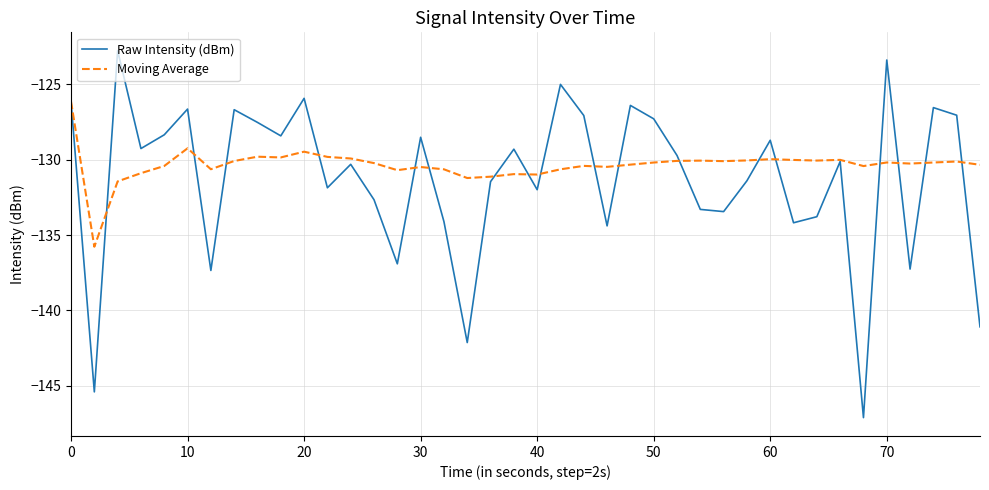

Which series has the widest spread of values?

Raw Intensity (dBm)